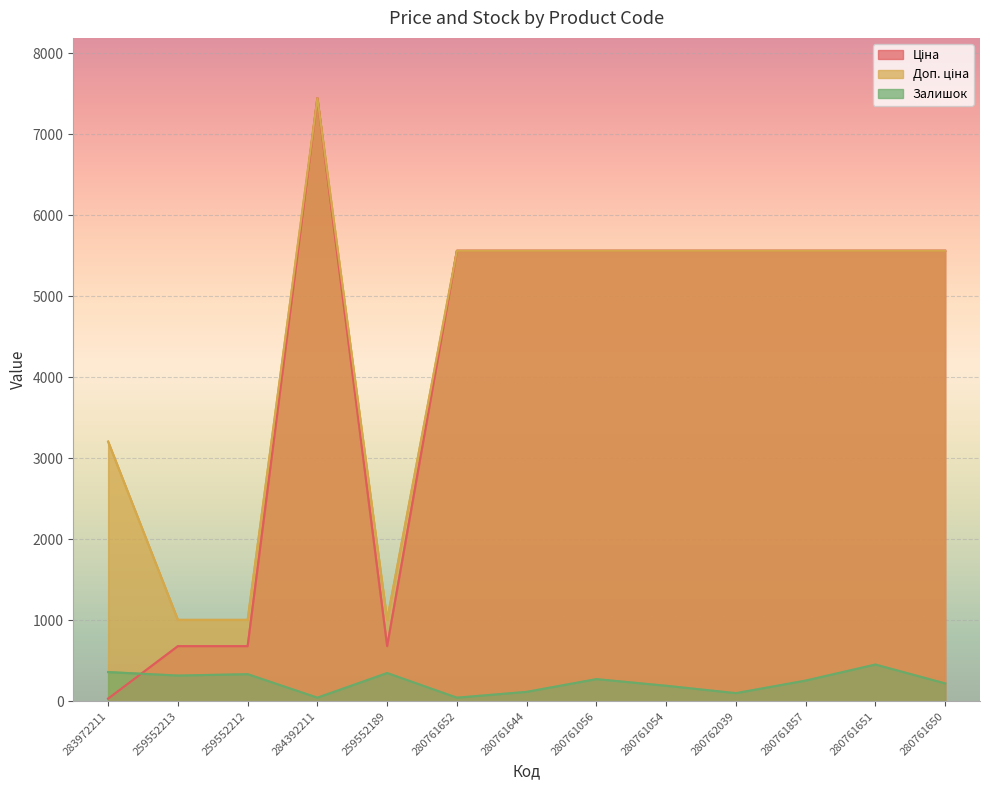

Between 259552189 and 283972211, which is larger?

259552189